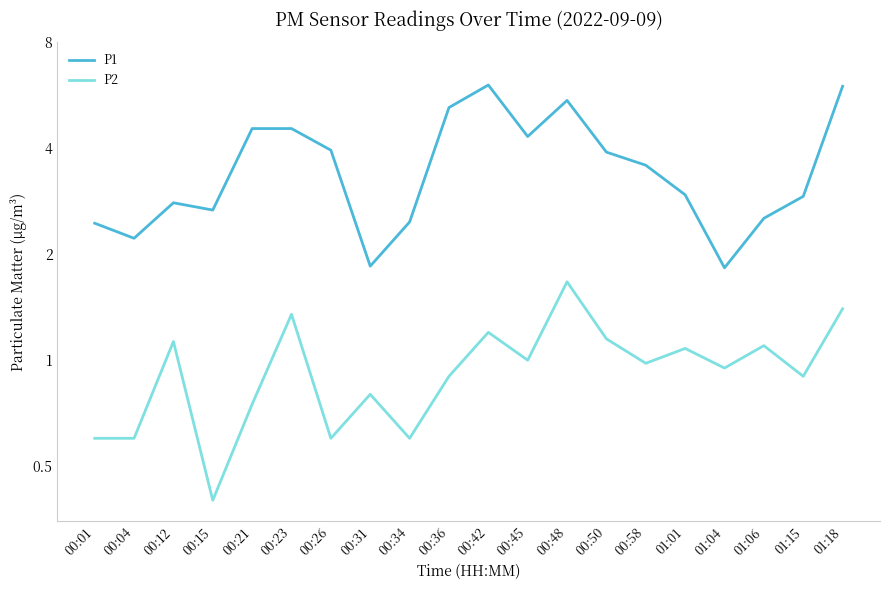

What are all the series names shown in the legend?

P1, P2